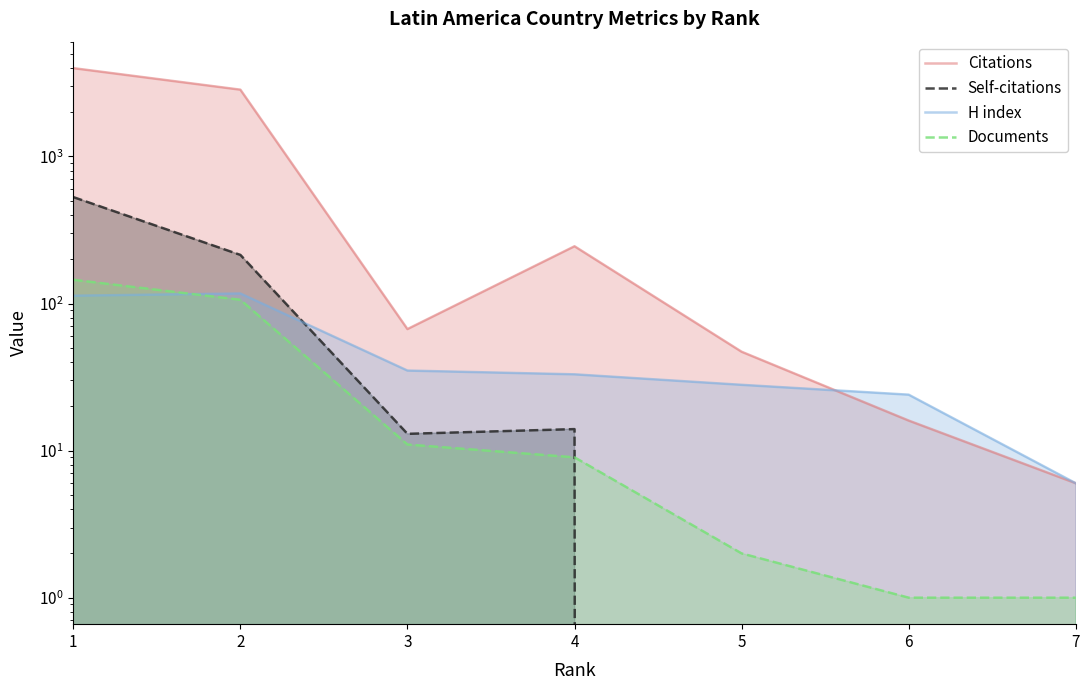

Which series has the widest spread of values?

Citations